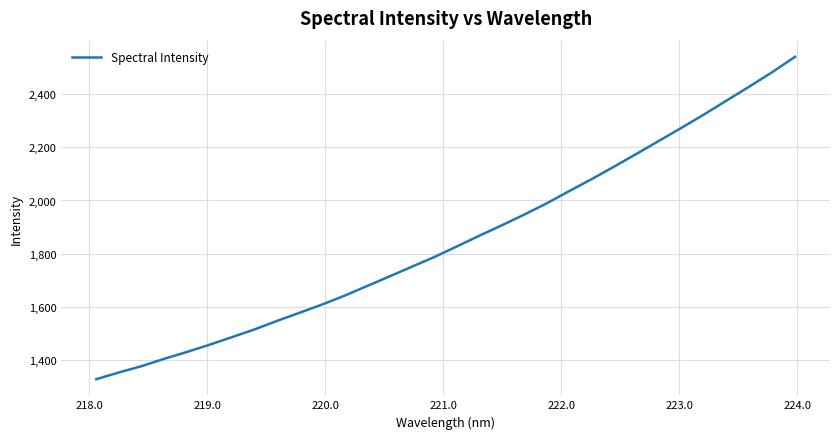

What is the maximum value shown in the chart?

2539.3